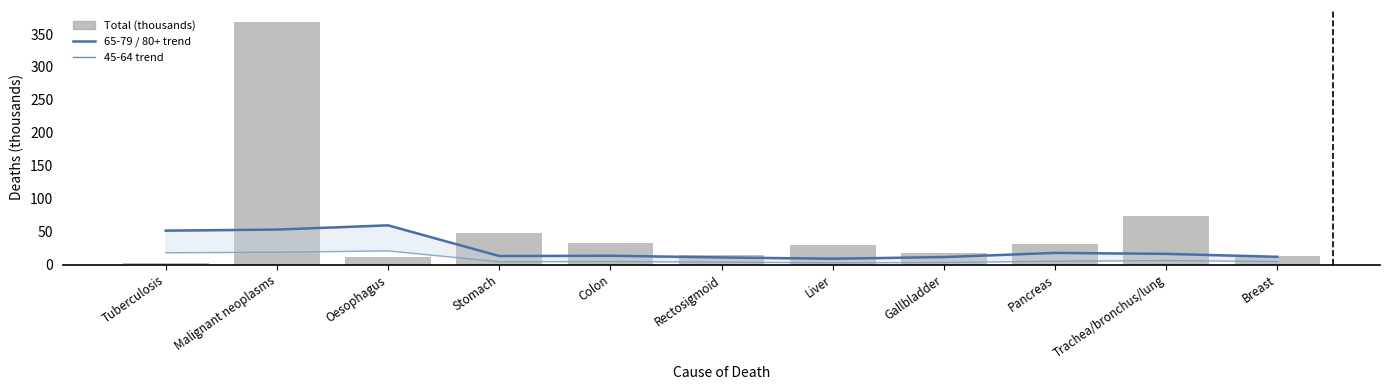

What is the value of the 65-79 / 80+ trend bar at the 1st from the left?

51.7